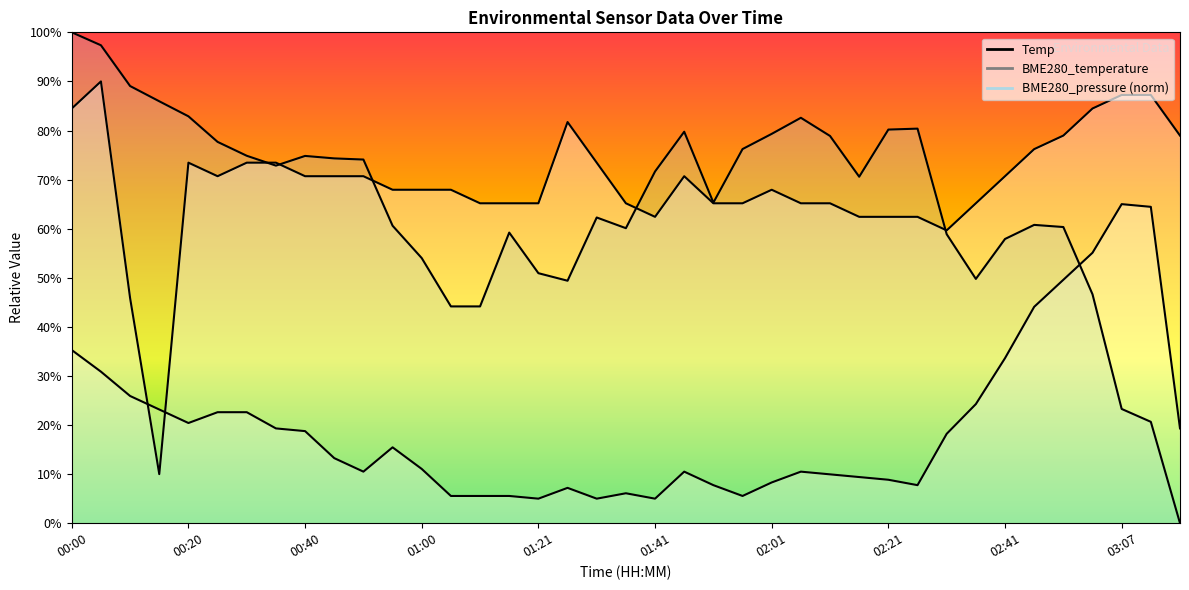

What is the difference between the second highest and second lowest values in the Temp series?

41.4